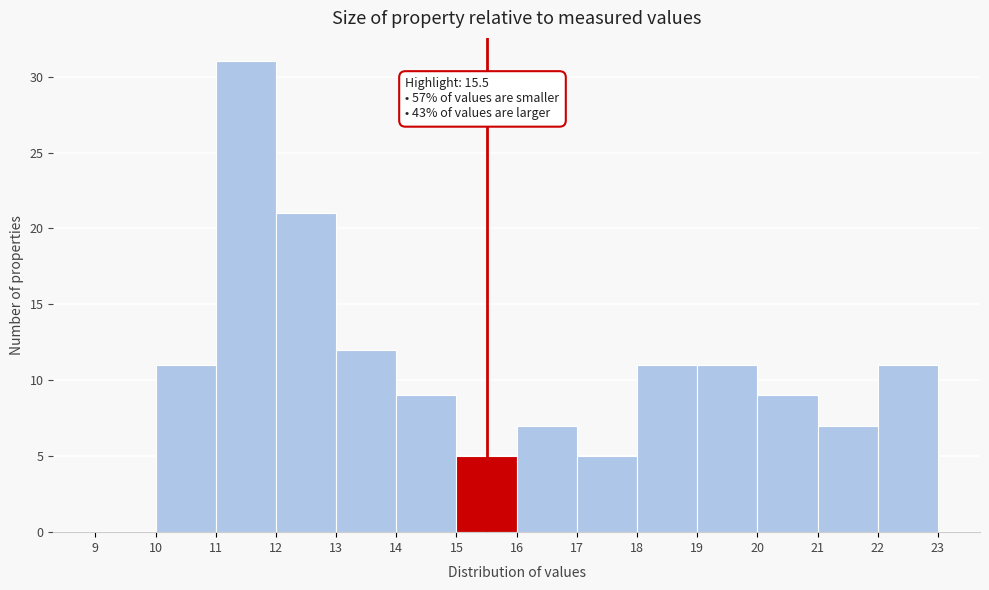

Which range on the x-axis has the tallest bar?

11 to 12